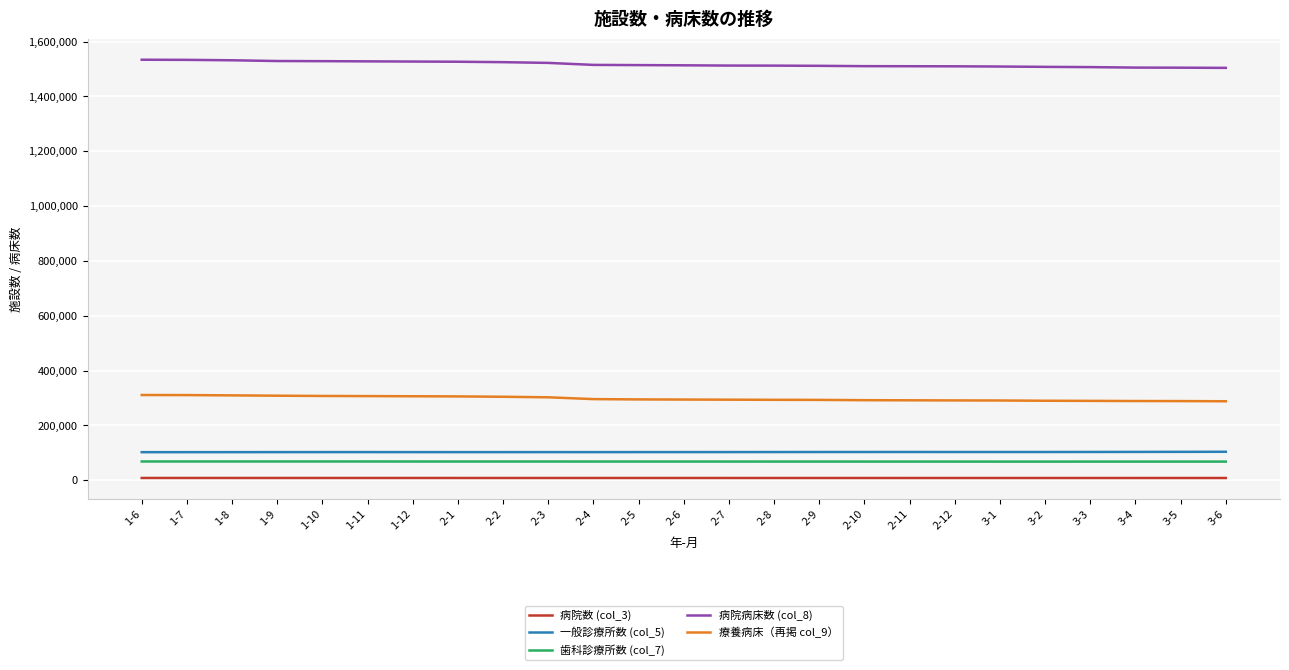

The value of 歯科診療所数 (col_7) at 2-6 is 68272. True or false?

True